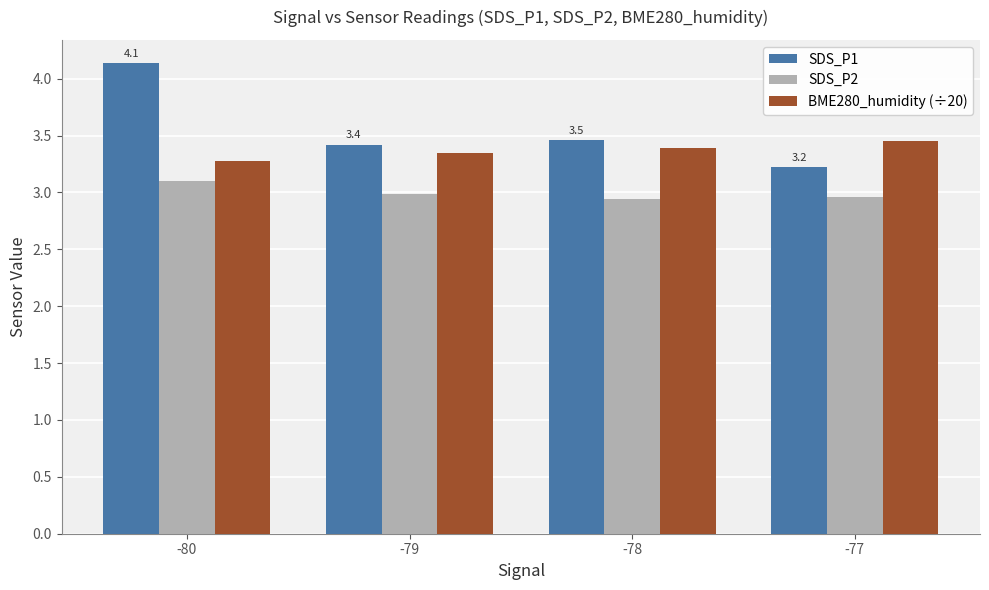

What is the sum of all BME280_humidity (÷20) values?

13.5